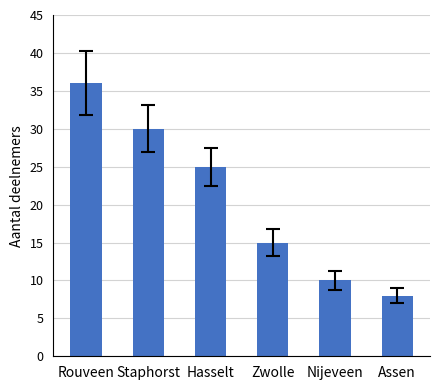

Rank the categories by value from highest to lowest.

Rouveen, Staphorst, Hasselt, Zwolle, Nijeveen, Assen